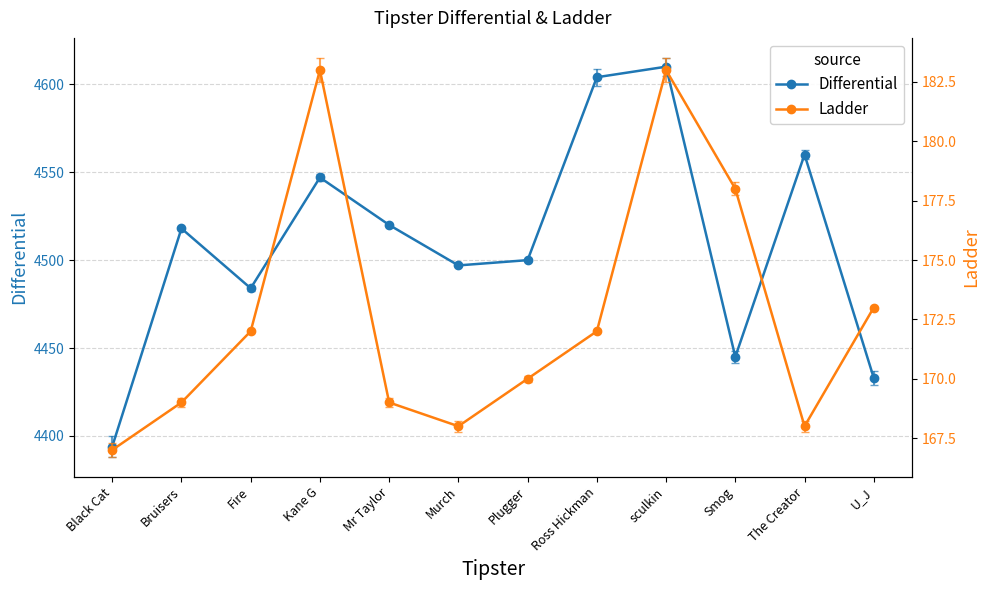

In Ladder, how many points are lower than both neighbors (excluding endpoints)?

2